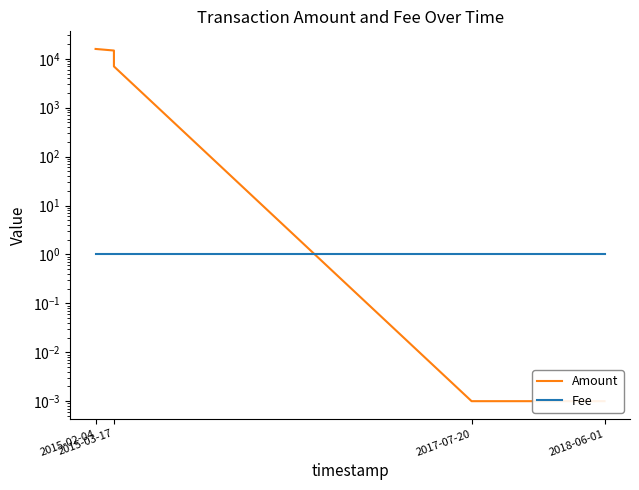

The Amount series shows 23458.5 at 2015-03-17. True or false?

False